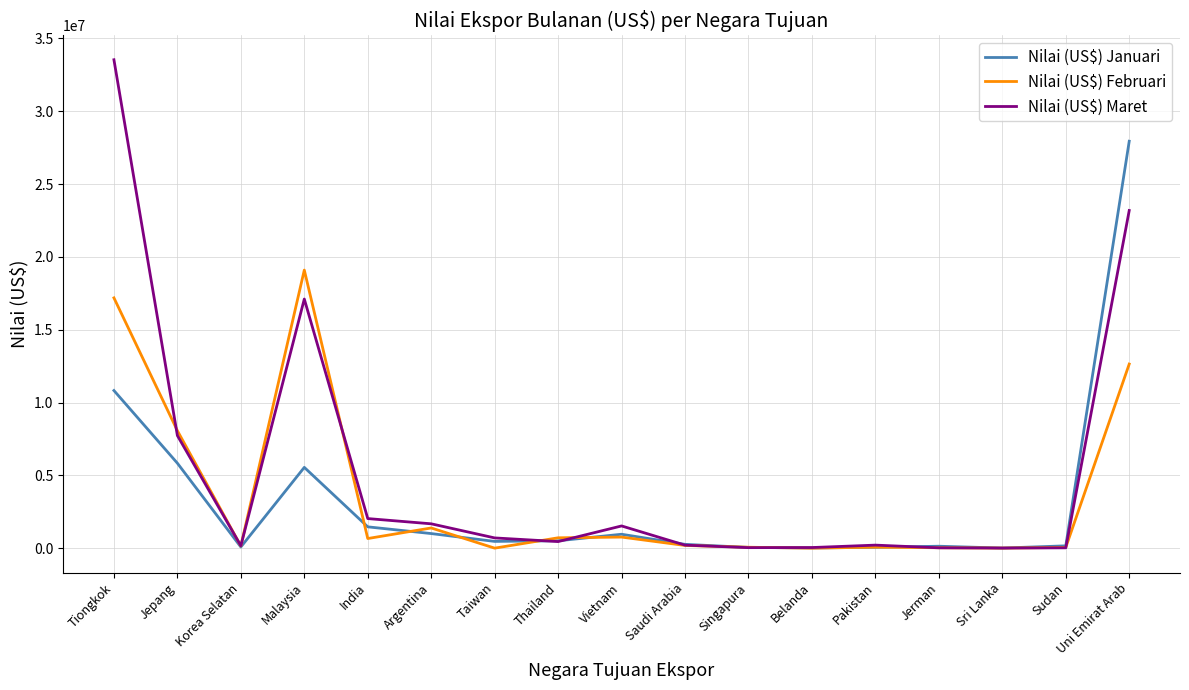

What is the minimum value for Nilai (US$) Maret?

5775